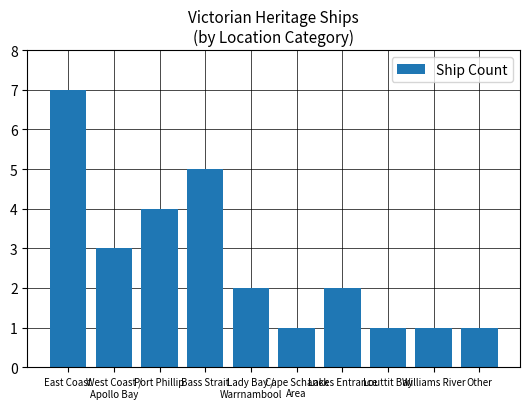

Which has a higher value, Bass Strait or Louttit Bay?

Bass Strait